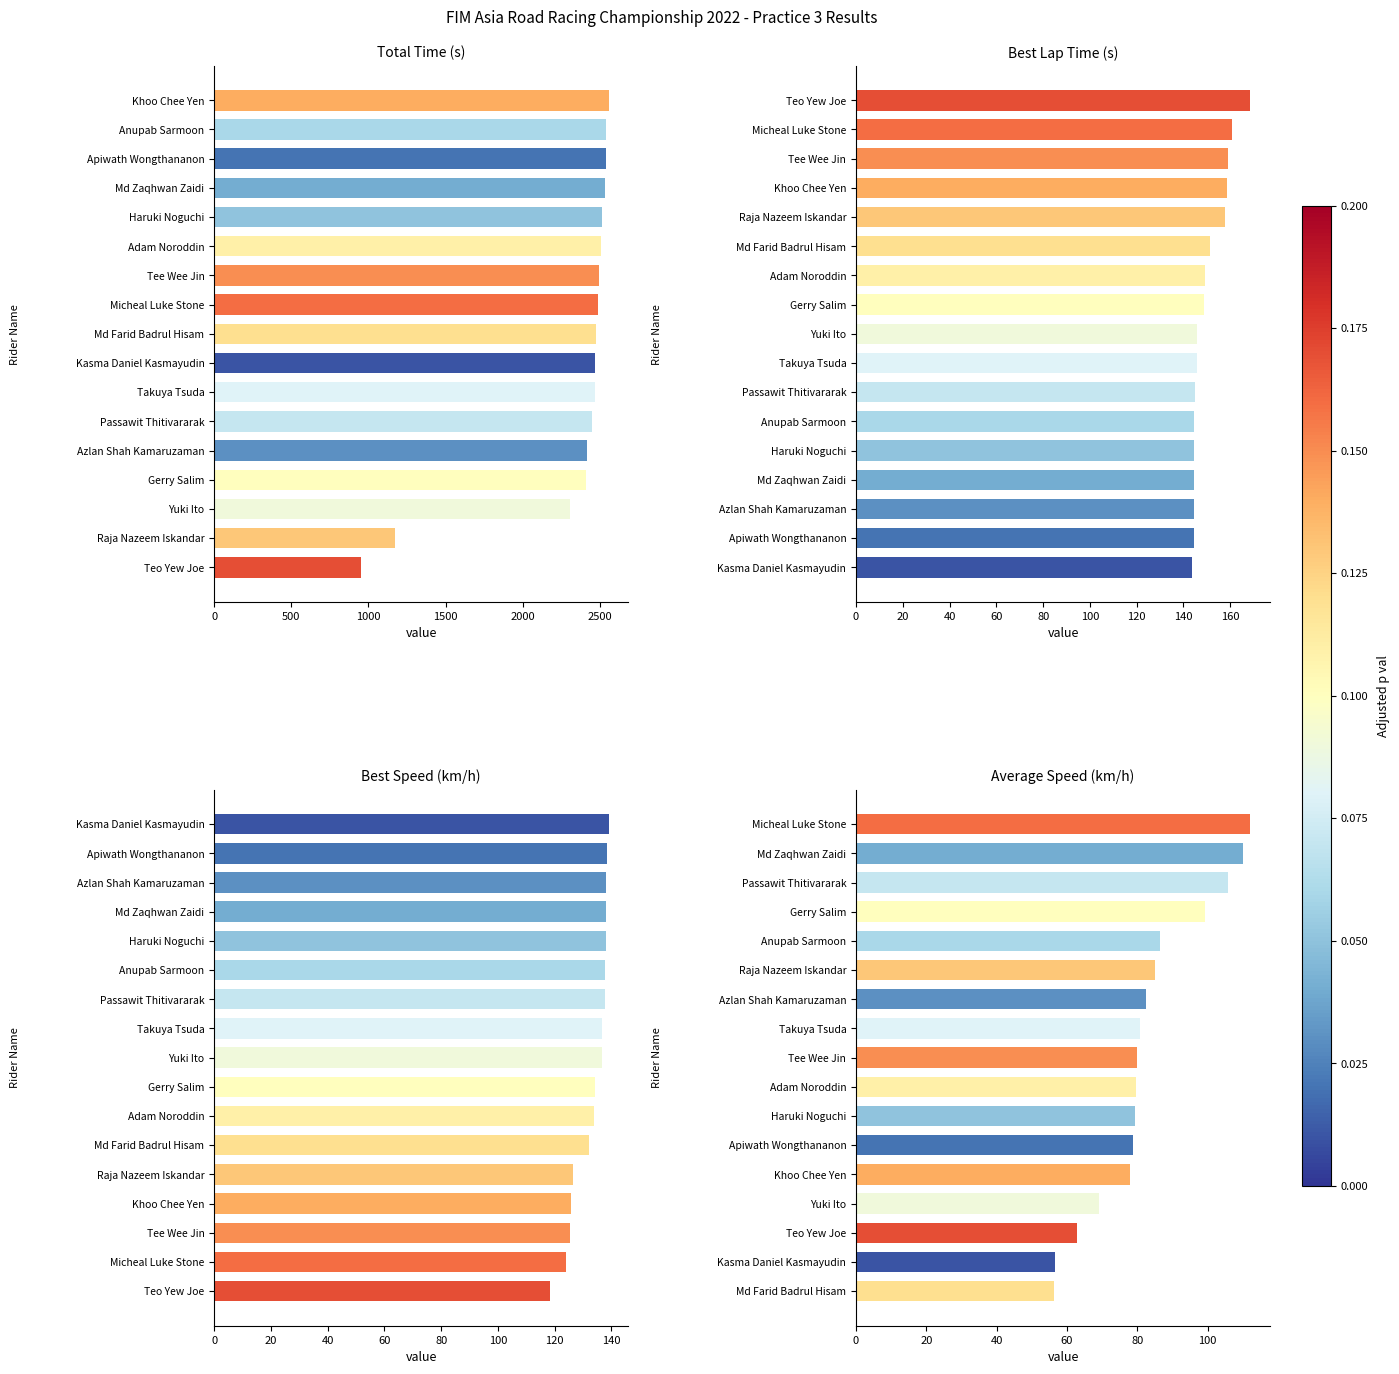

Reading left to right, extract all data points from this chart.

Total Time: 953.2	1172.9	2307.0	2410.3	2415.2	2449.2	2468.0	2468.2	2478.0	2490.0	2497.0	2507.1	2516.3	2536.6	2537.2	2538.6	2556.7
Best Lap time: 143.6	144.3	144.4	144.6	144.6	144.7	144.7	145.9	146.0	148.7	149.2	151.2	158.0	158.8	158.9	160.9	168.6
Best Speed: 118.3	124.0	125.6	125.7	126.3	131.9	133.7	134.2	136.7	136.7	137.9	137.9	138.0	138.0	138.2	138.3	139.0
Average Speed: 56.4	56.6	62.8	69.2	78.0	78.7	79.3	79.6	79.9	80.9	82.6	85.1	86.5	99.3	105.9	110.1	112.2